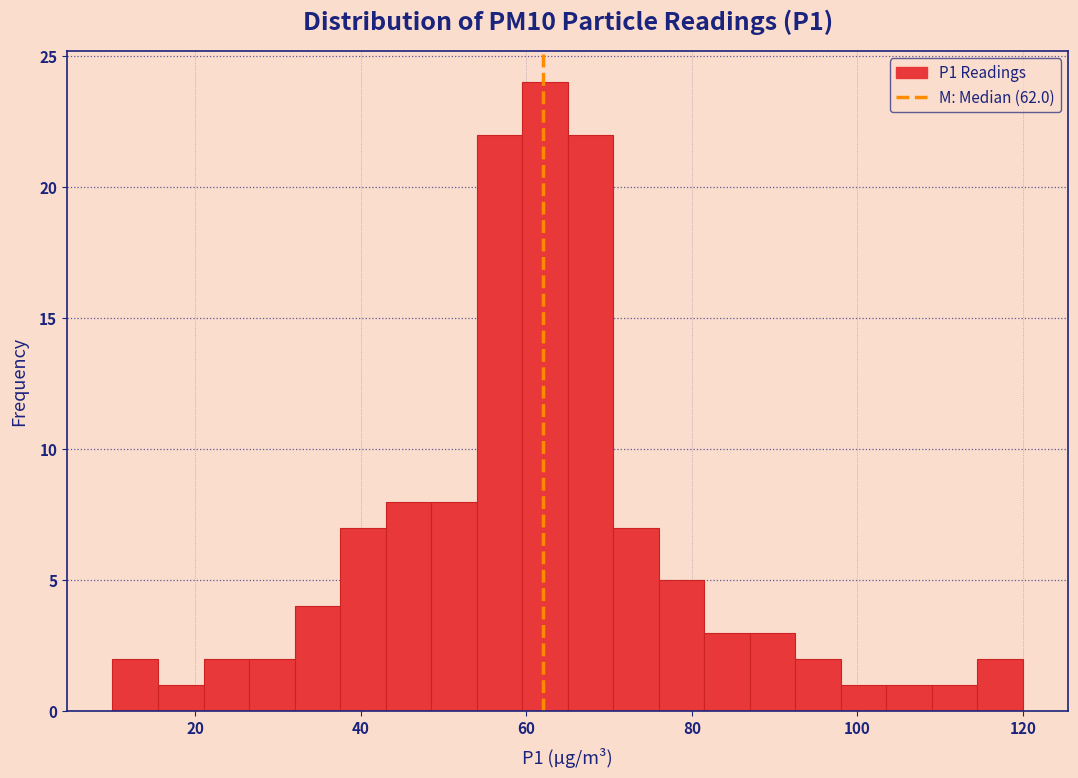

Read against the x-axis, roughly where is the centre of the tallest bar?

62